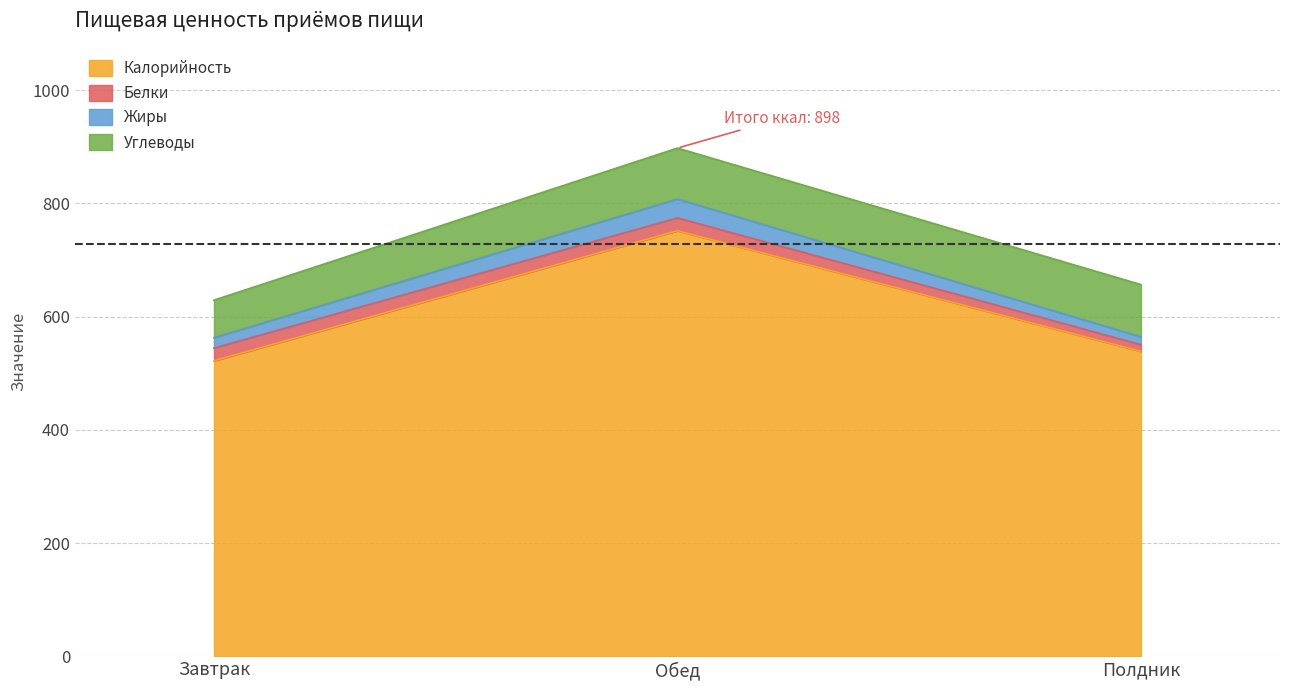

What is the value of the Калорийность point at the 2nd from the left?

751.6